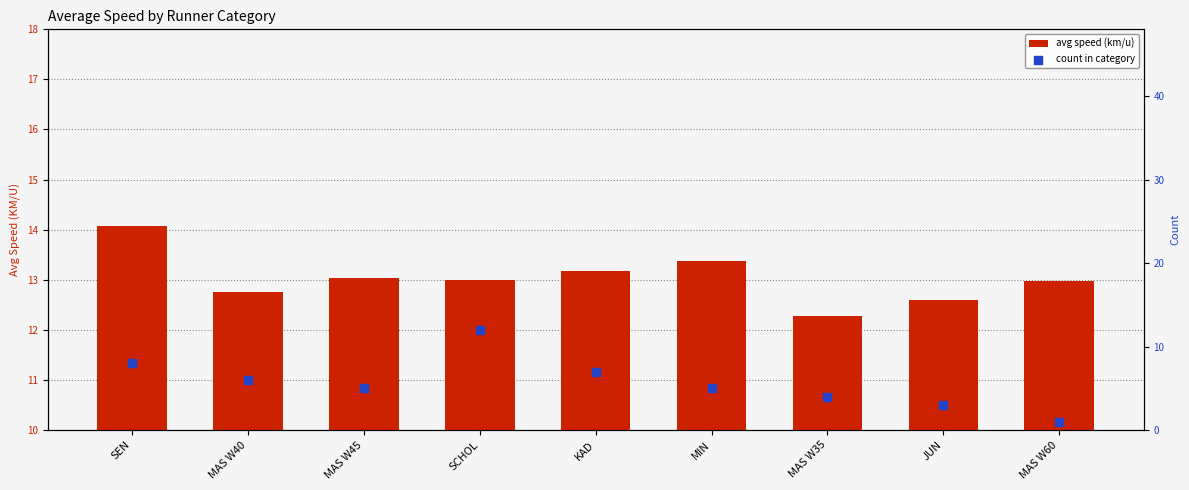

Which series has the largest total across all categories?

avg speed (km/u)